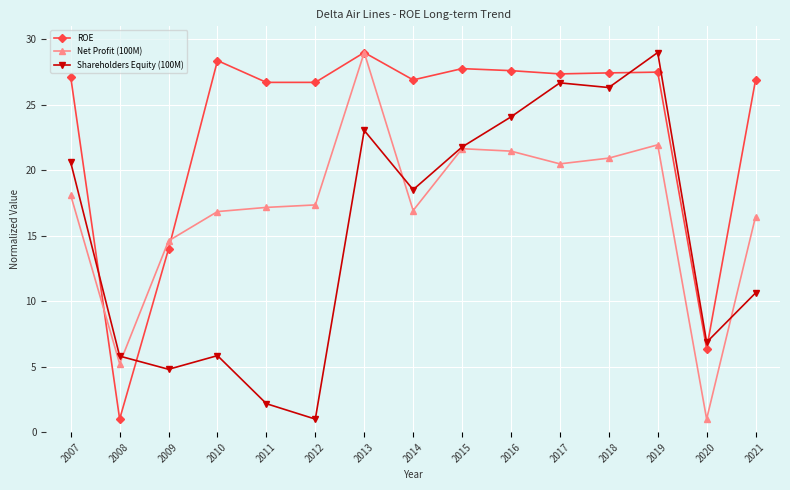

After their last crossing, which series has the higher values: ROE or Shareholders Equity (100M)?

ROE